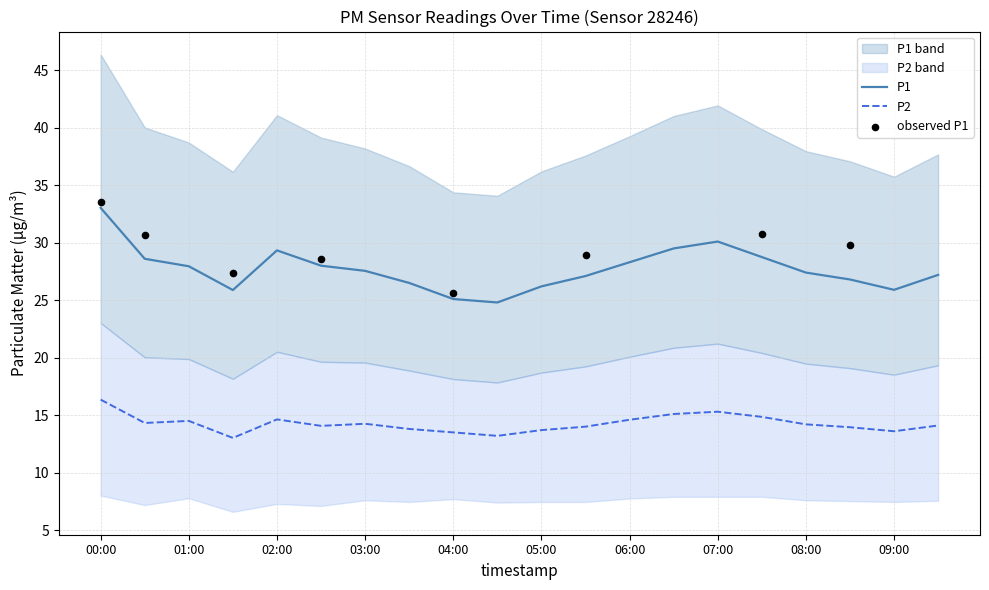

Which series reaches the minimum Y coordinate?

P2